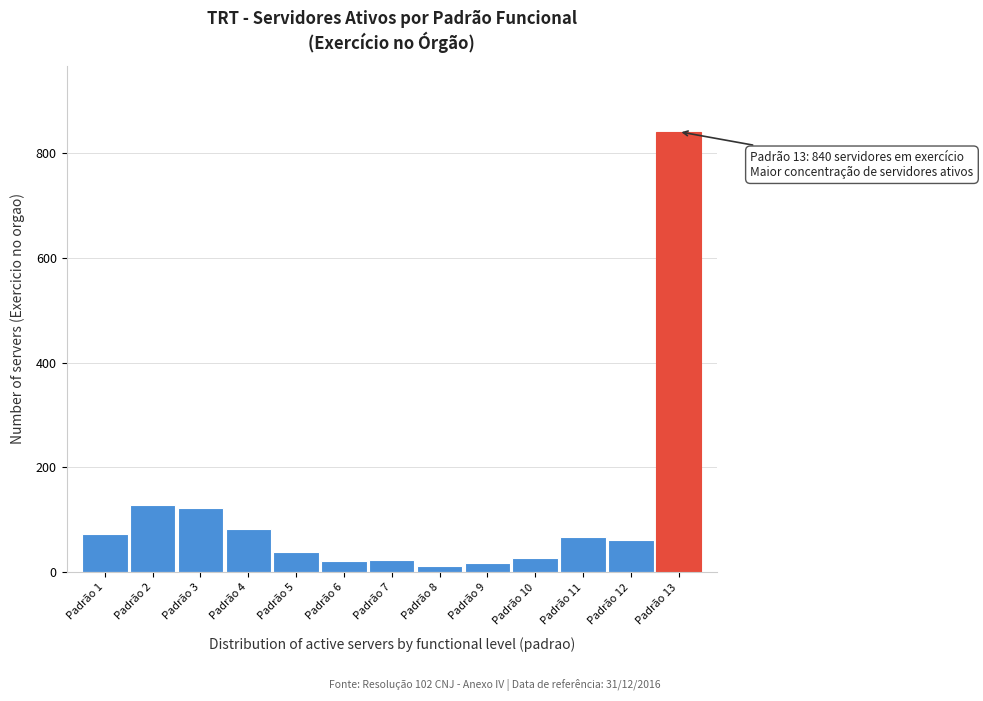

What is the difference between the maximum and minimum values?

827